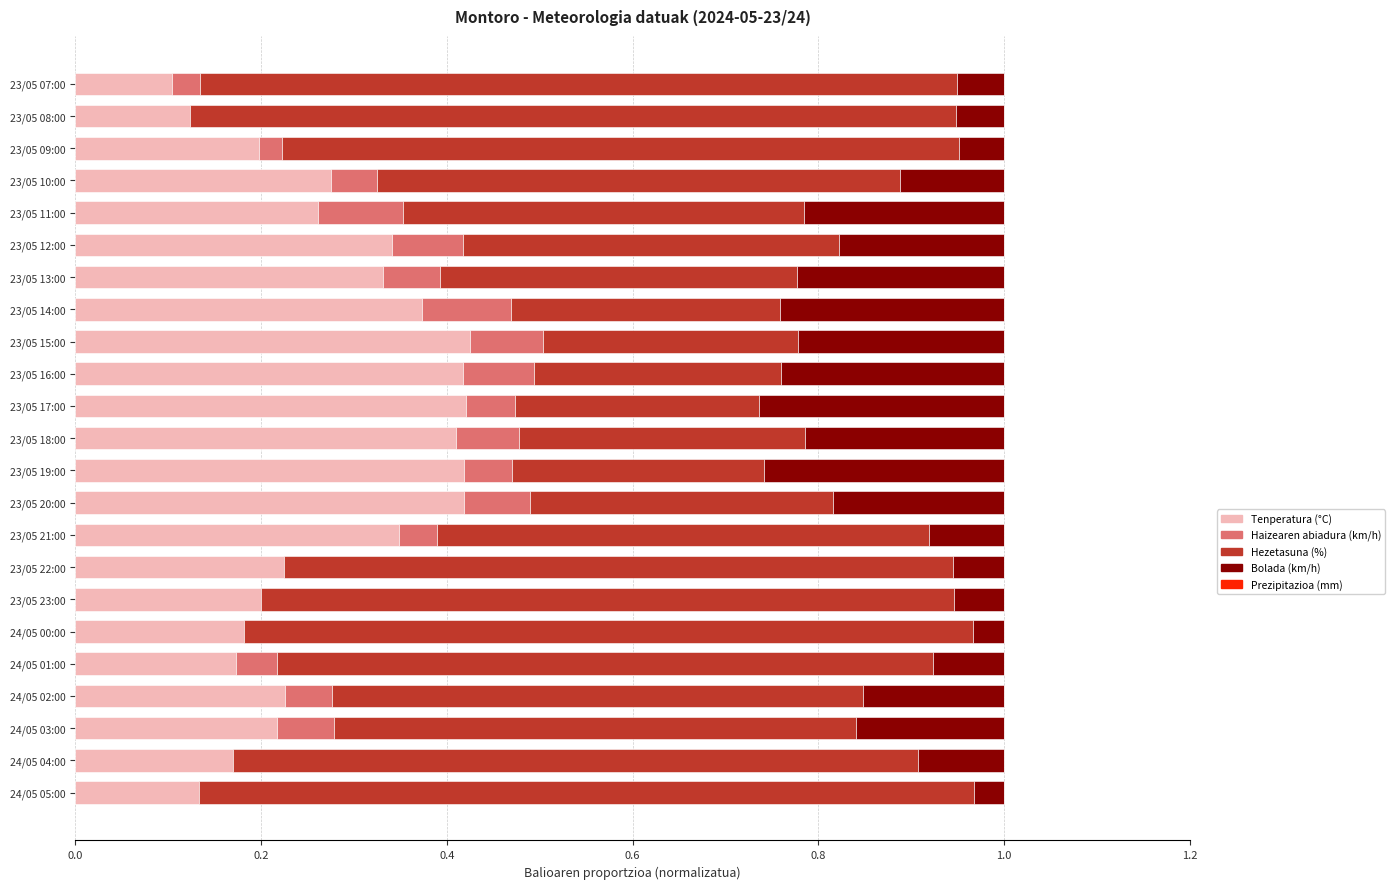

True or false: Tenperatura (°C) has a value of 0.3 at 23/05 09:00.

False